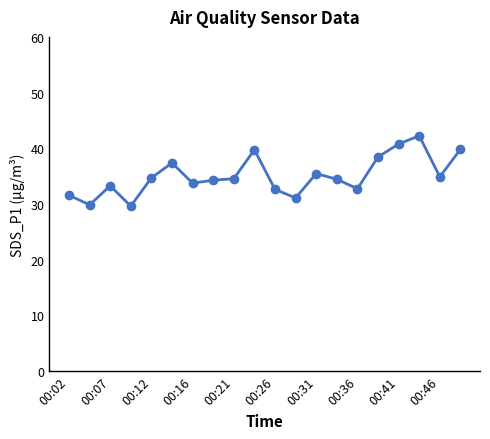

What is the smallest value displayed?

29.6